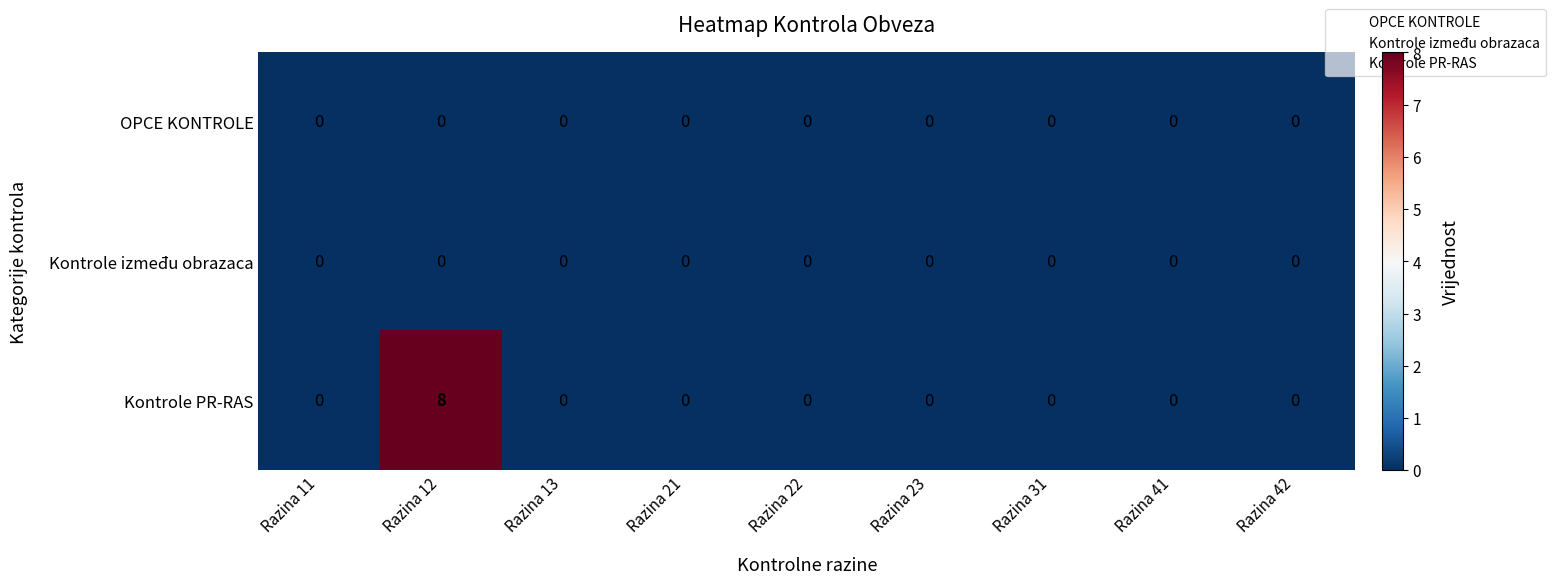

How many categories are shown in the chart?

9